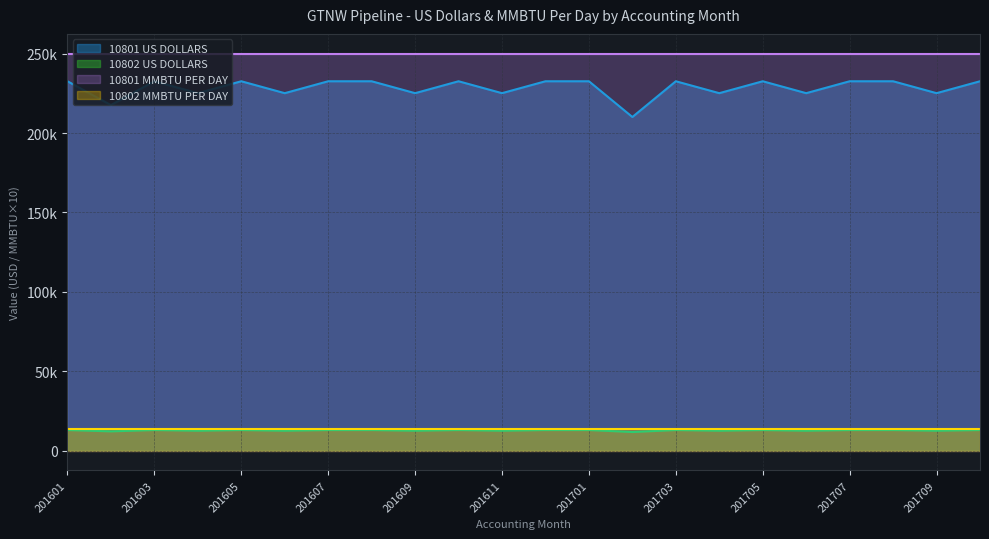

The value of 10802 US DOLLARS at 201612 is 12917.0. True or false?

True